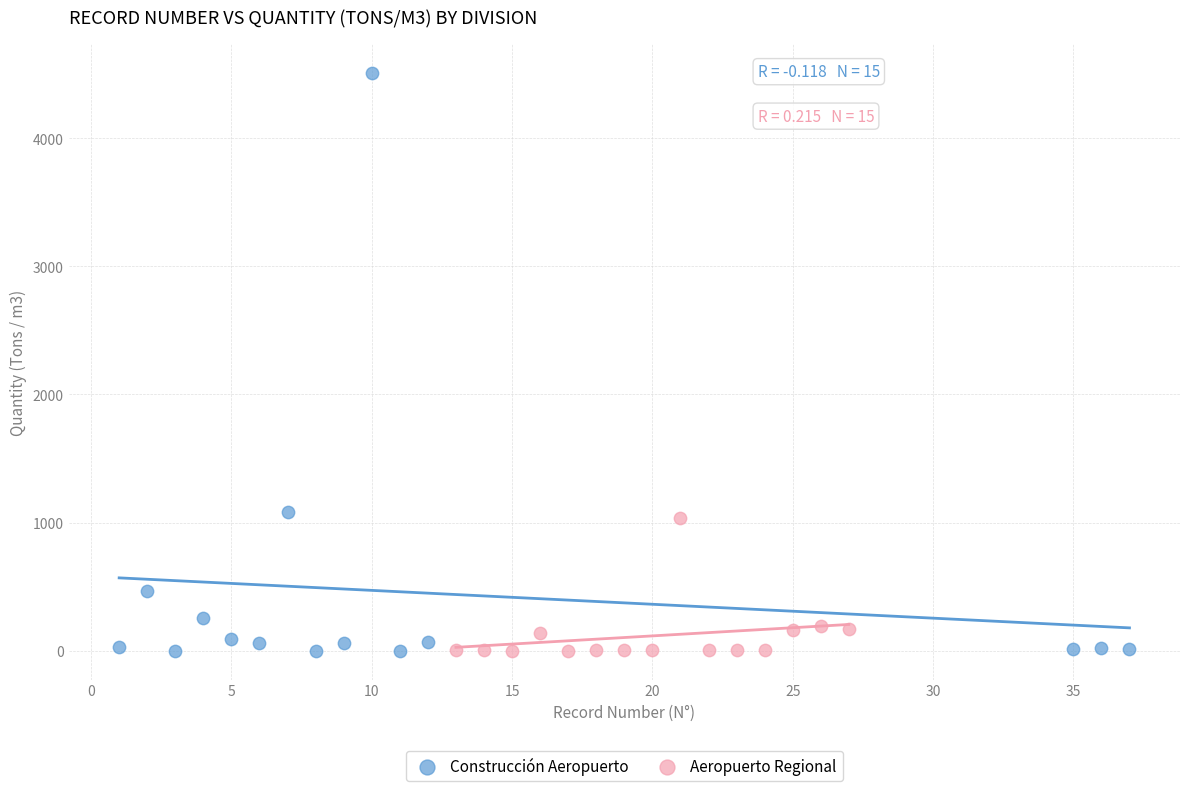

Which series reaches the maximum Y coordinate?

Construcción Aeropuerto